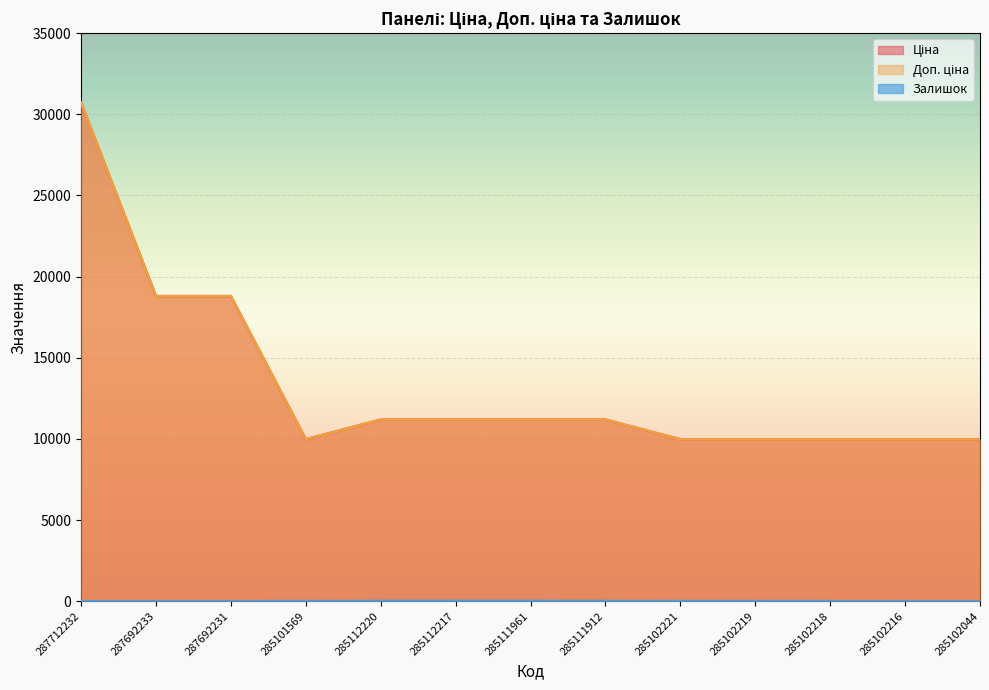

At which category is the sum across all series the highest?

287712232